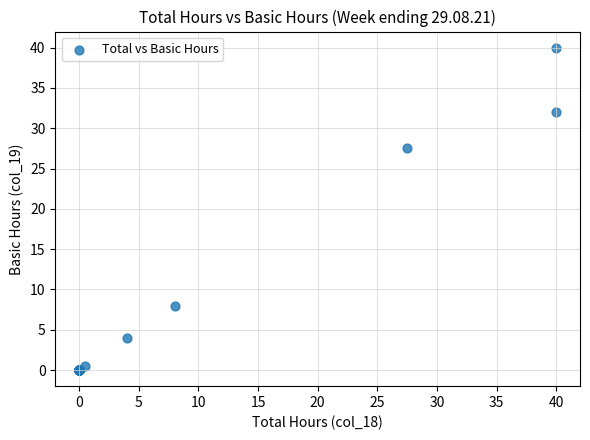

What Y value in the scatter plot is closest to 20?

27.5